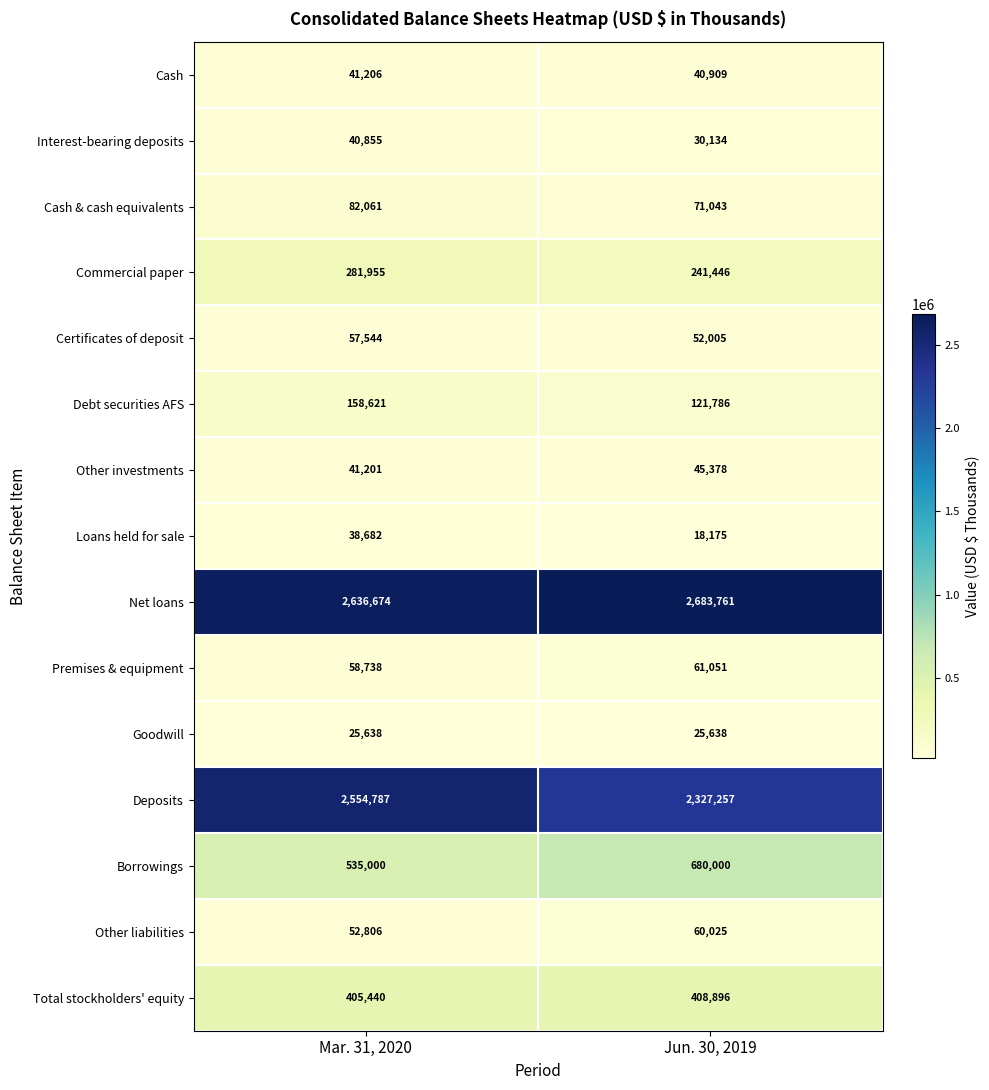

Rank the series at Jun. 30, 2019 from highest to lowest value.

Net loans, Deposits, Borrowings, Total stockholders' equity, Commercial paper, Debt securities AFS, Cash & cash equivalents, Premises & equipment, Other liabilities, Certificates of deposit, Other investments, Cash, Interest-bearing deposits, Goodwill, Loans held for sale